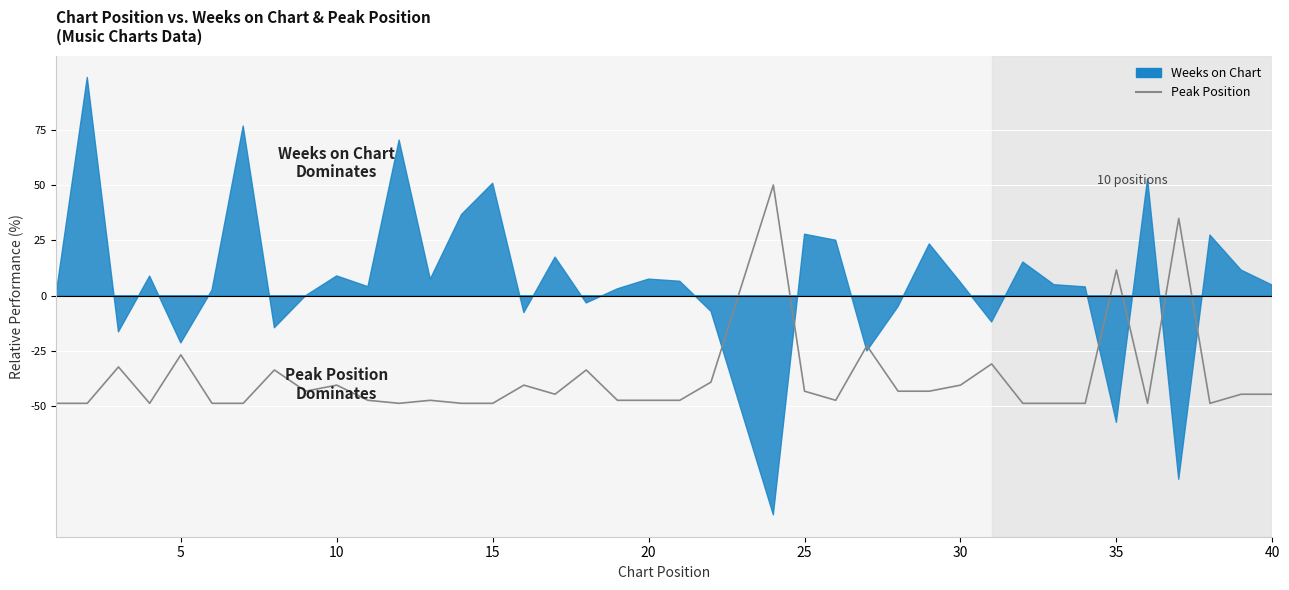

What is the value of the 14th point from the left?

-48.6